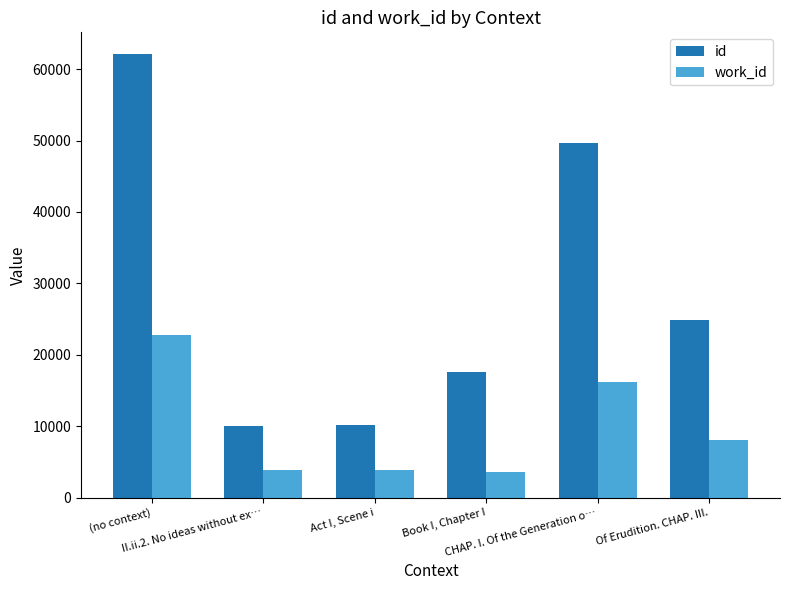

True or false: id has a value of 9986 at II.ii.2. No ideas without ex….

True